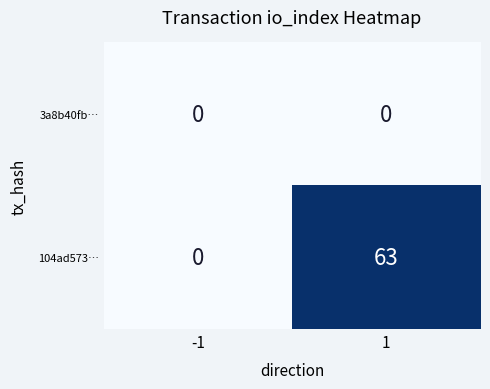

The value of 3a8b40fb… at -1 is 0. True or false?

True